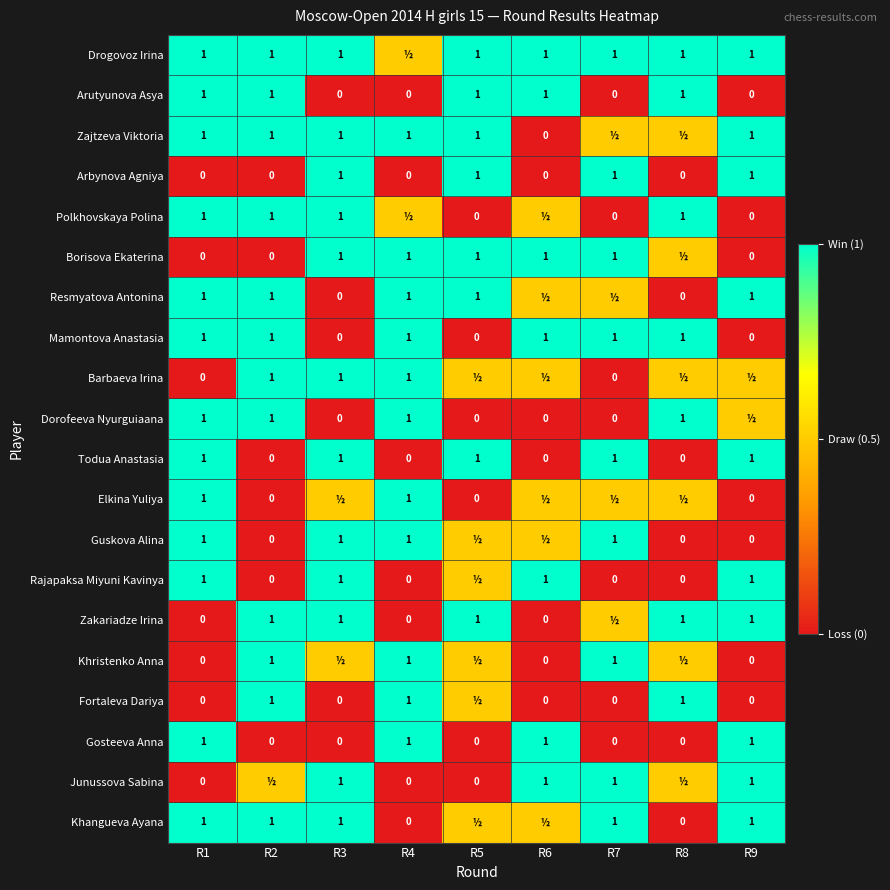

Count the number of categories in the chart.

9